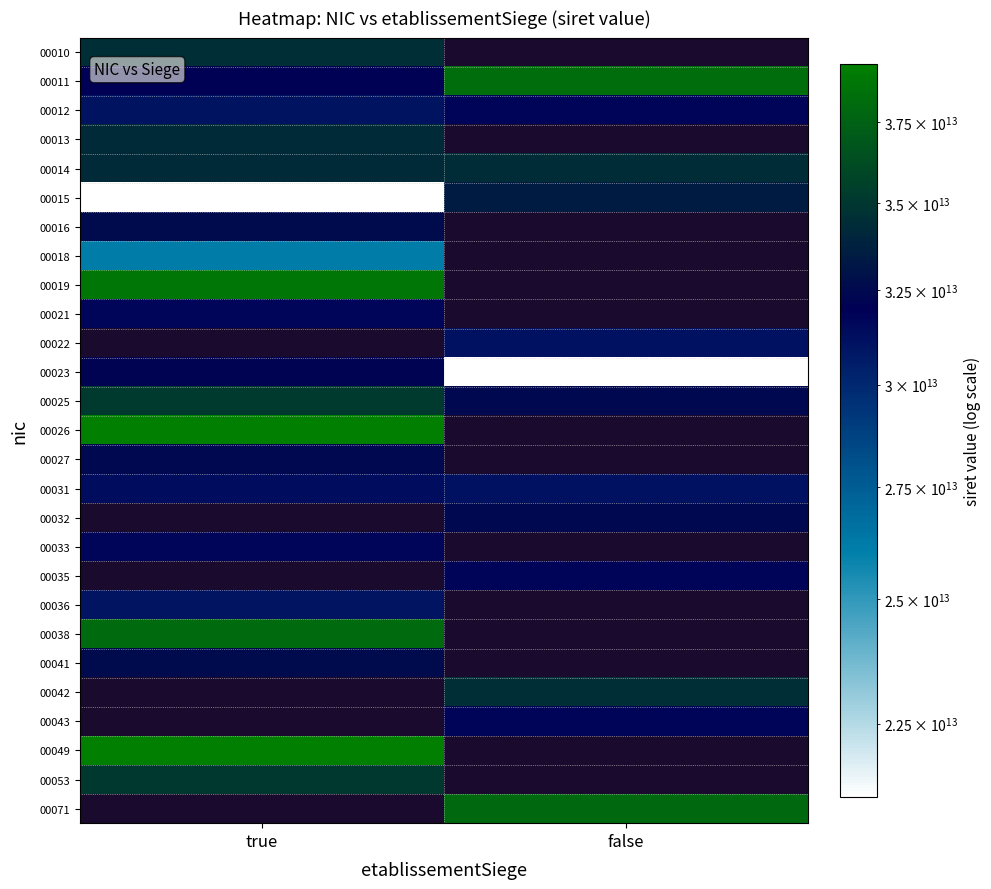

Which has a higher value, false or true?

true